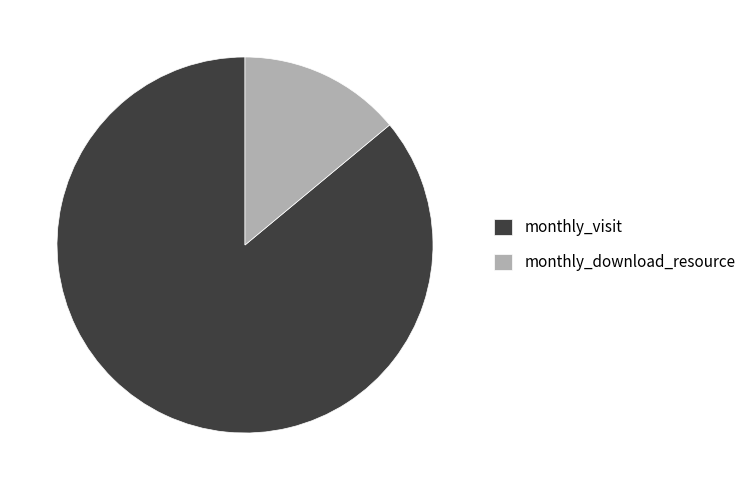

Does monthly_download_resource represent more than half of the total?

No